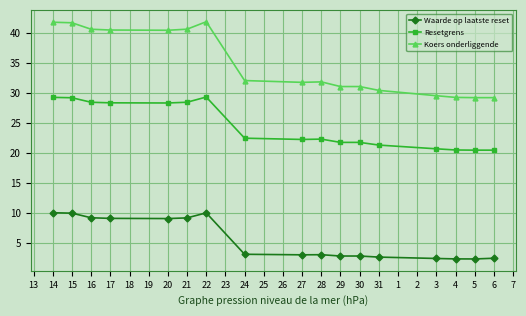

How many data points does each series have?

17